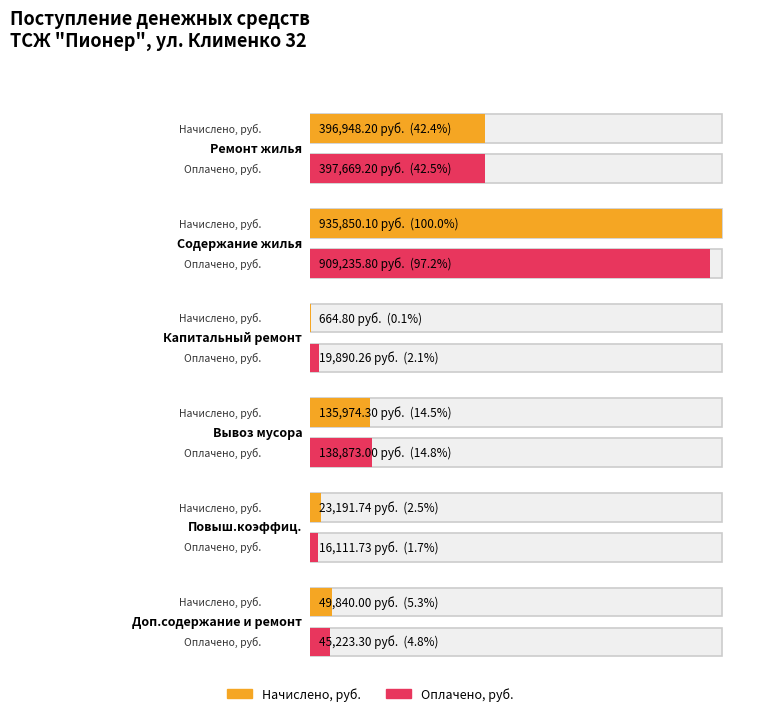

What is the value of the Начислено, руб. bar at the 6th from the left?

49840.0